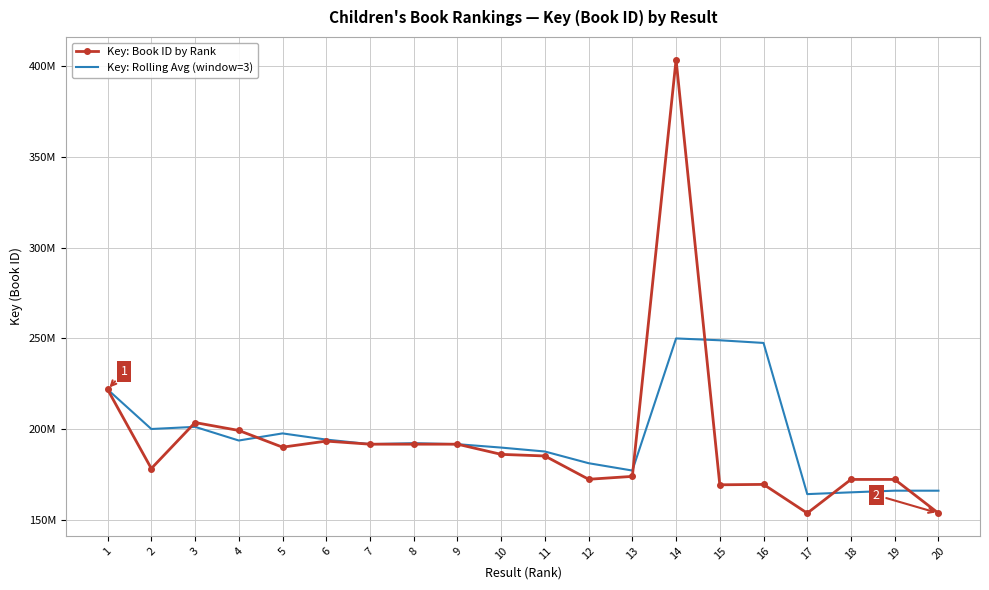

What are all the series names shown in the legend?

Key: Book ID by Rank, Key: Rolling Avg (window=3)